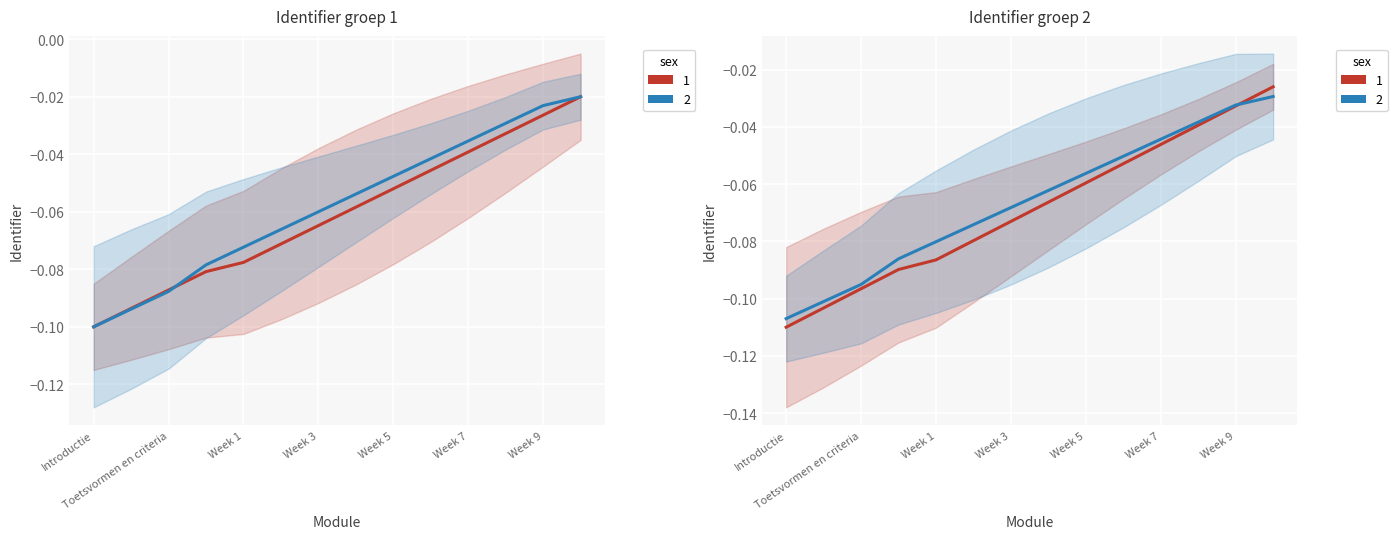

What is the total value across all series at Week 1?

-0.1